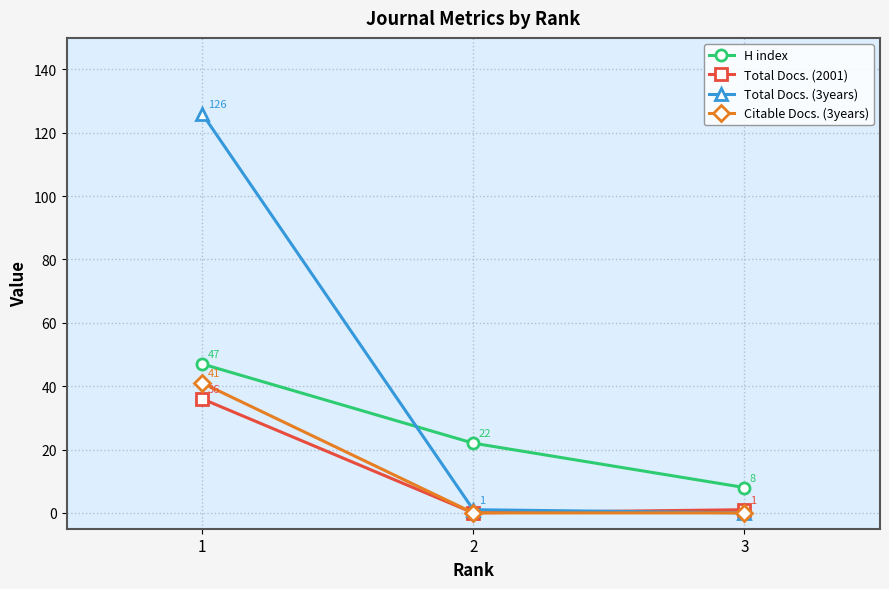

What is the value of the H index point at the 2nd from the left?

22